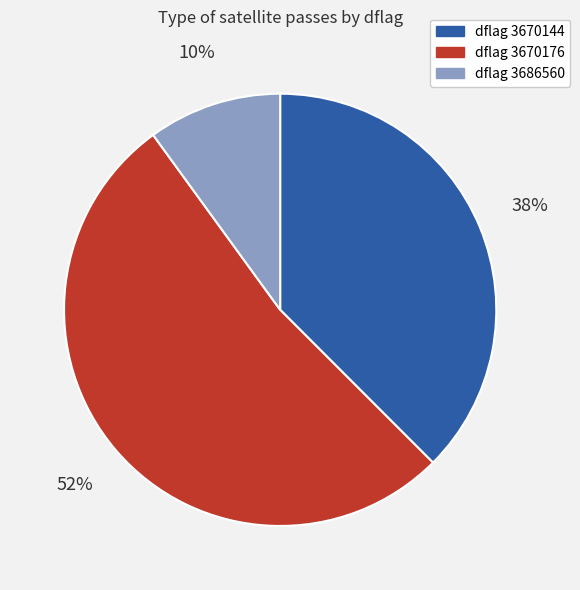

True or false: dflag 3670144 accounts for 51% of the total.

False